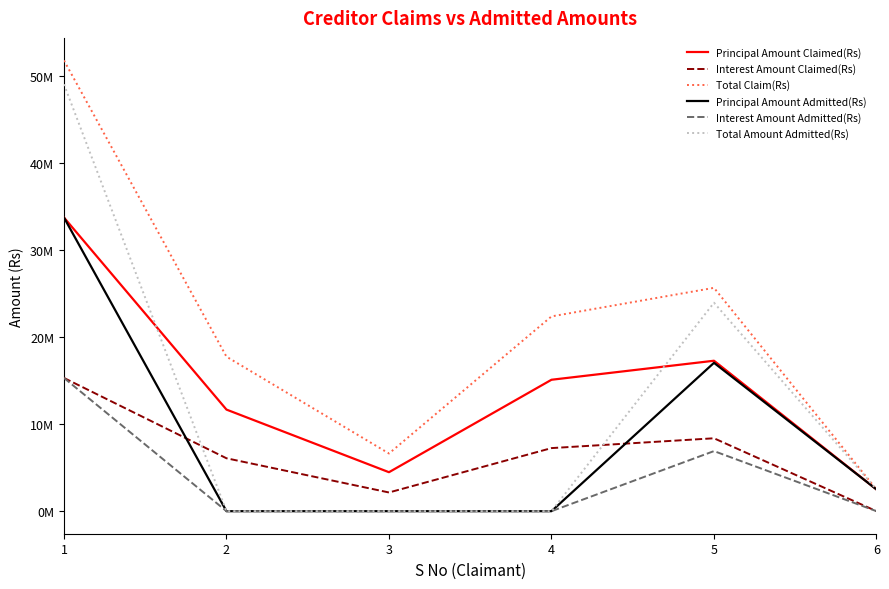

Does the chart have visible grid lines?

No